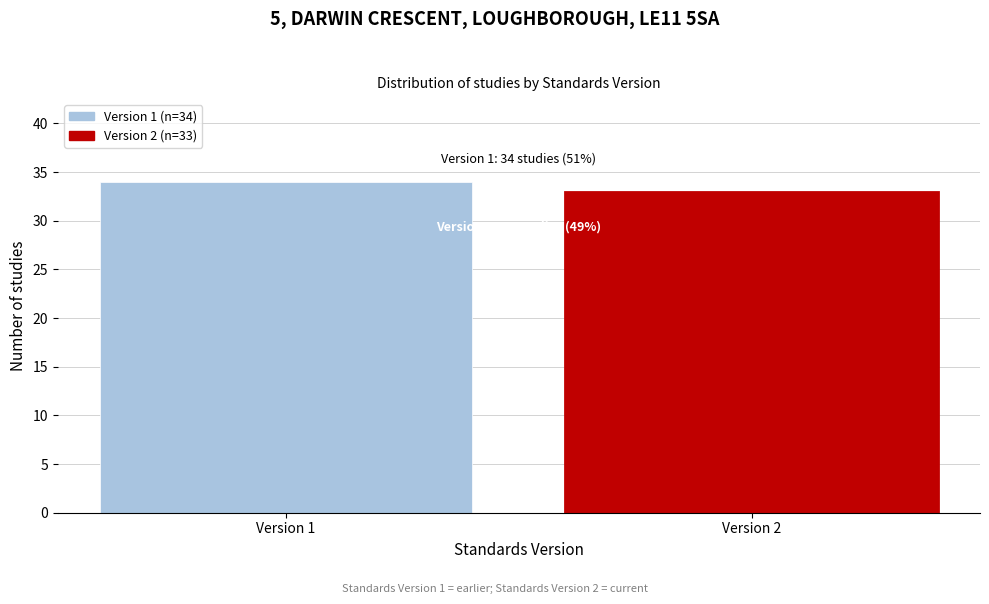

Reading right to left, transcribe all the data shown in this chart.

33	34